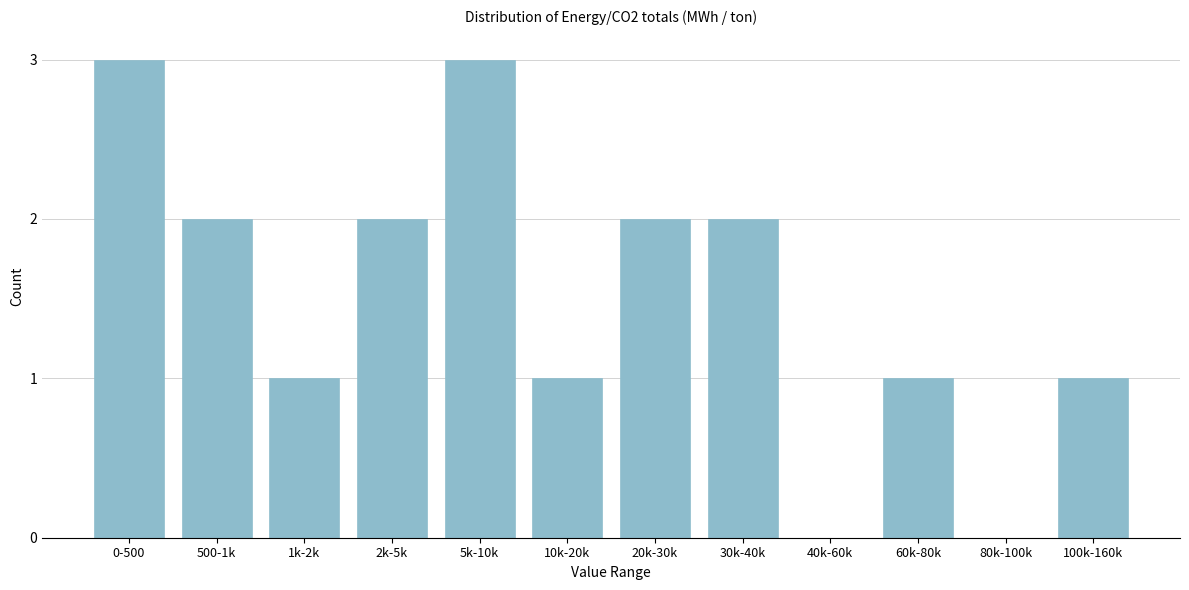

Reading right to left, extract all data points from this chart.

100k-160k=1	80k-100k=0	60k-80k=1	40k-60k=0	30k-40k=2	20k-30k=2	10k-20k=1	5k-10k=3	2k-5k=2	1k-2k=1	500-1k=2	0-500=3